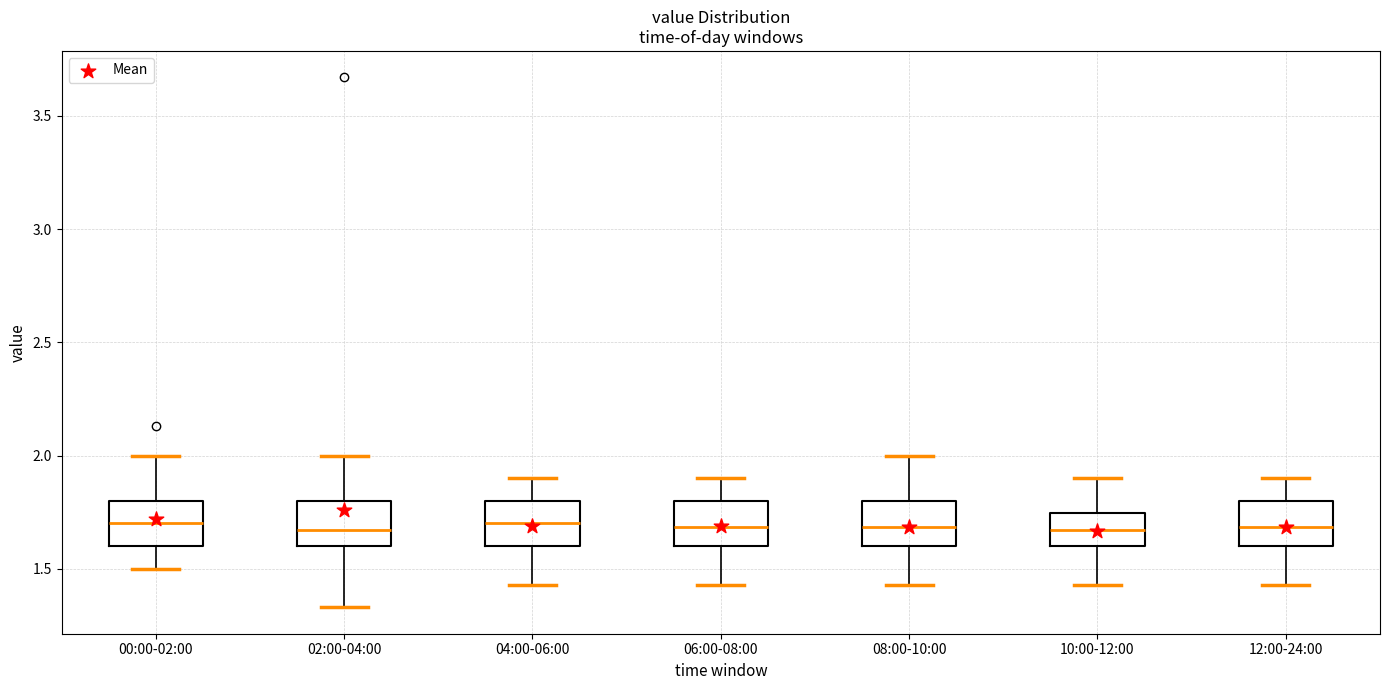

Reading left to right, transcribe this box plot: for each box, give where its median line is, the range the box spans, and where its two whiskers end, as read against the y-axis. The values are not printed on the chart, so give them approximately, as read against the axis.

00:00-02:00: median 1.70, box 1.60 to 1.80, whiskers 1.50 to 2.00
02:00-04:00: median 1.65, box 1.60 to 1.80, whiskers 1.35 to 2.00
04:00-06:00: median 1.70, box 1.60 to 1.80, whiskers 1.45 to 1.90
06:00-08:00: median 1.70, box 1.60 to 1.80, whiskers 1.45 to 1.90
08:00-10:00: median 1.70, box 1.60 to 1.80, whiskers 1.45 to 2.00
10:00-12:00: median 1.65, box 1.60 to 1.75, whiskers 1.45 to 1.90
12:00-24:00: median 1.70, box 1.60 to 1.80, whiskers 1.45 to 1.90